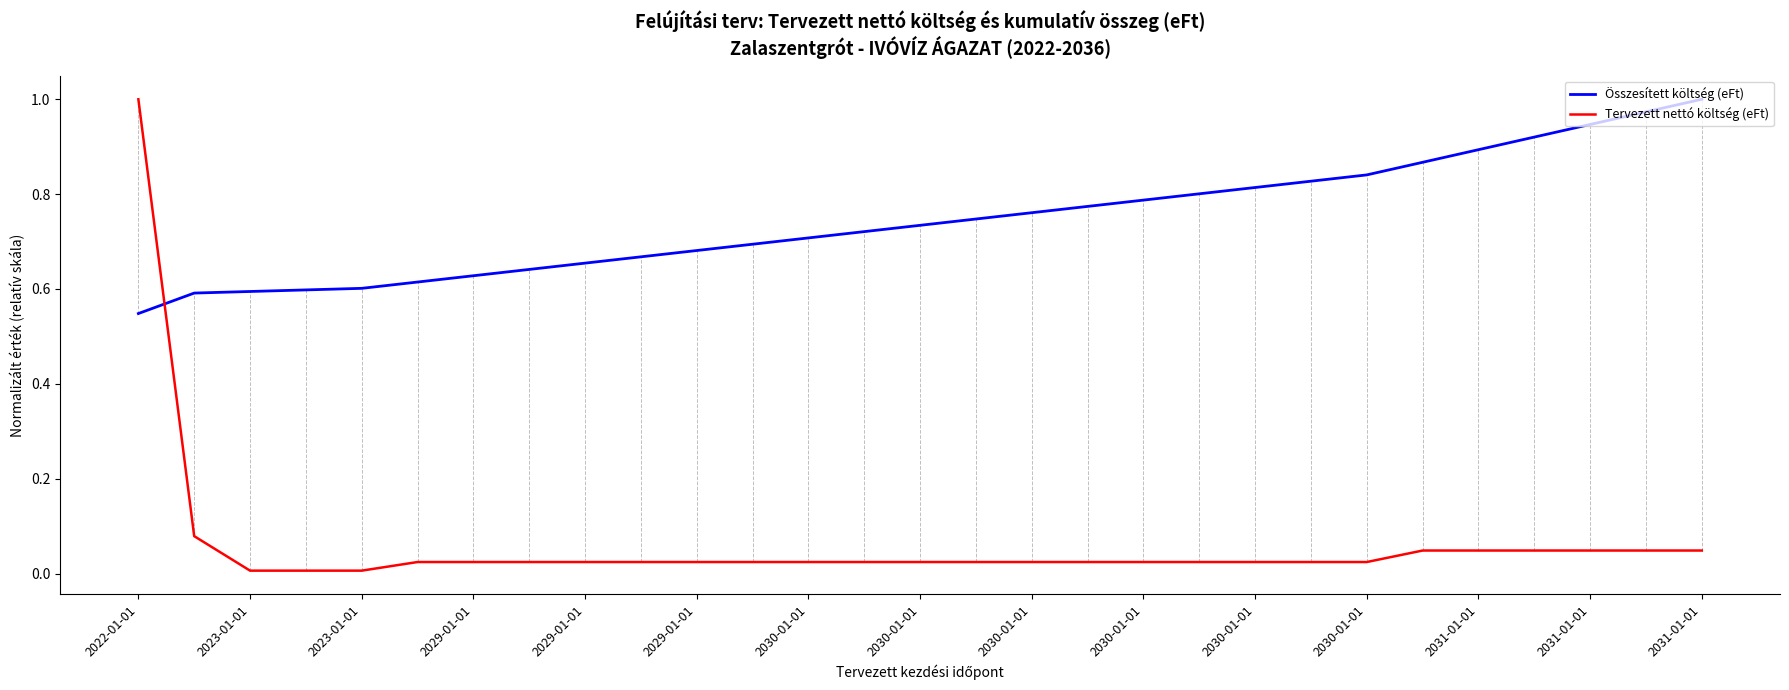

How many times do Összesített költség (eFt) and Tervezett nettó költség (eFt) cross each other?

1